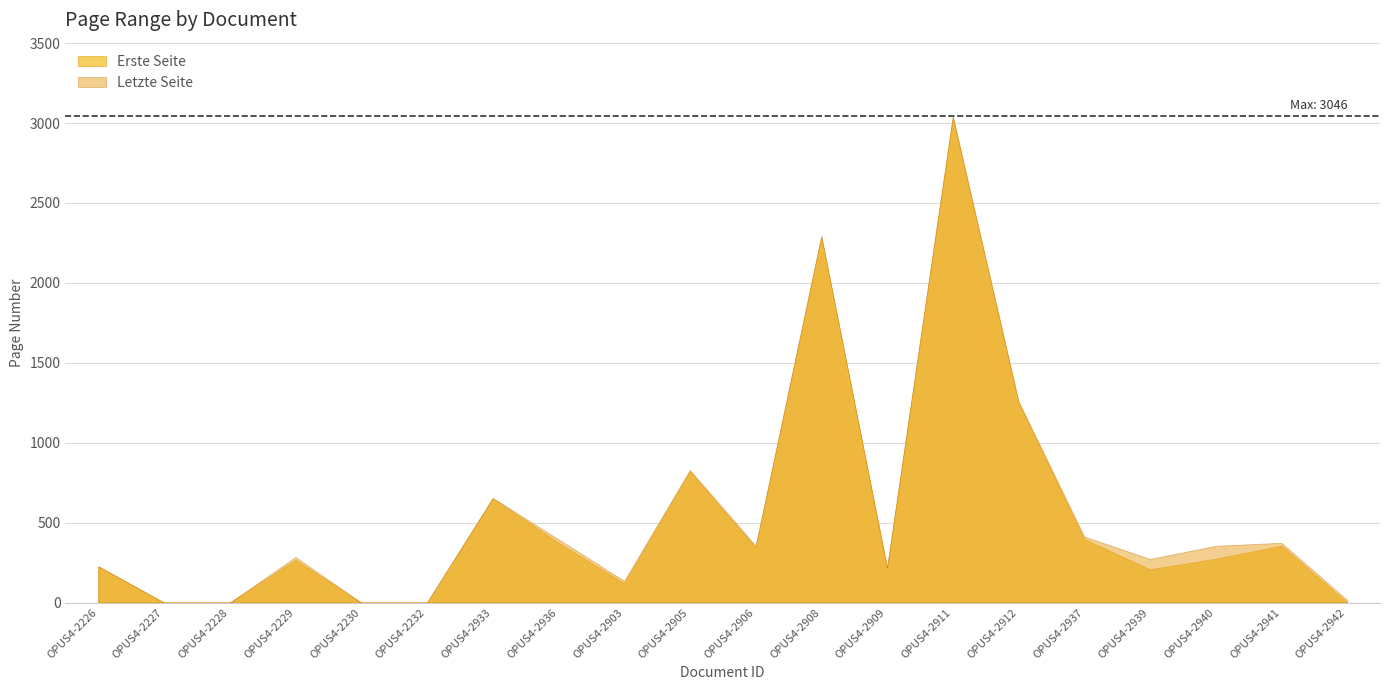

The Erste Seite series shows 459 at OPUS4-2229. True or false?

False